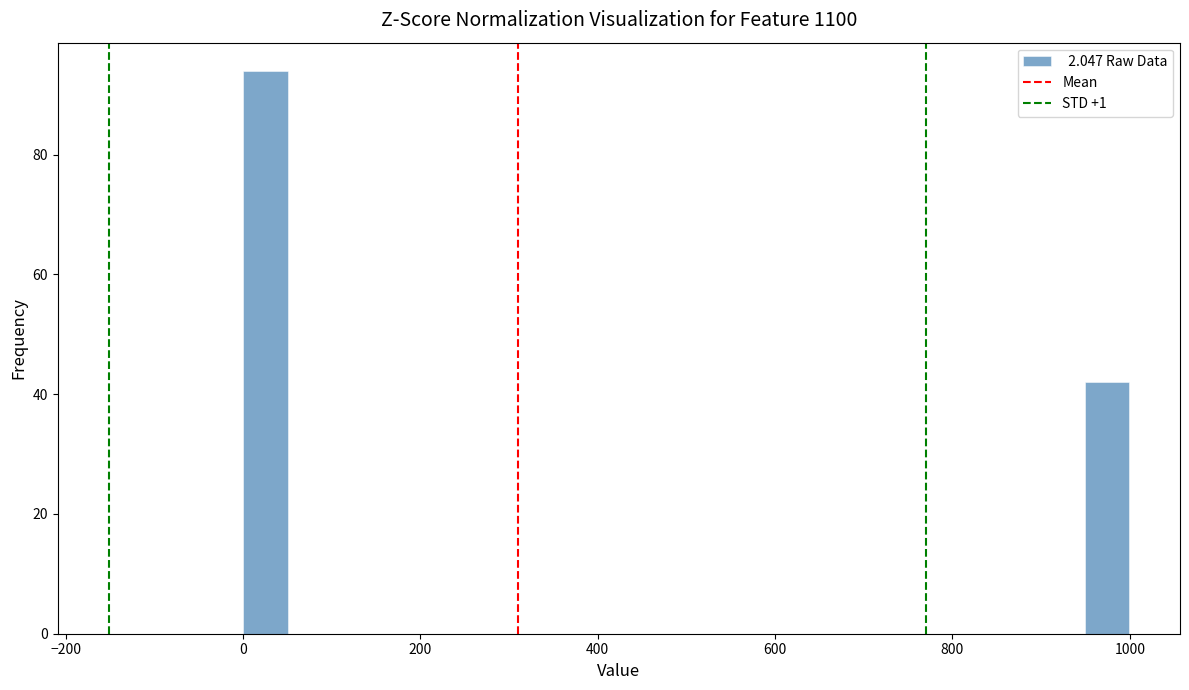

Around what value on the x-axis is the tallest bar? Give the approximate position of its centre, as read against the axis.

20